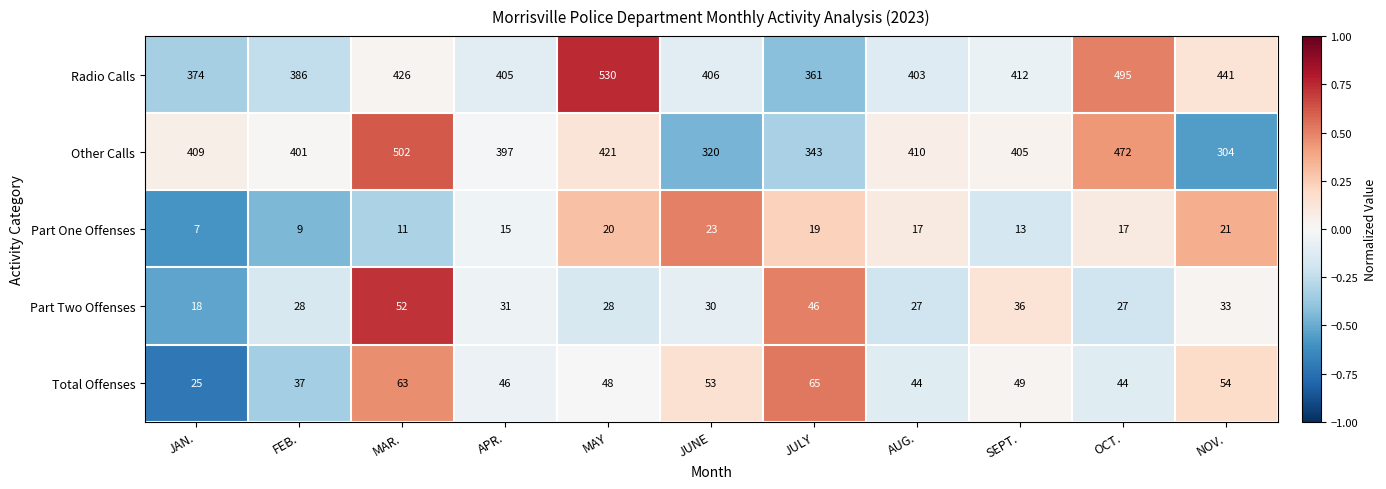

Count the number of categories in the chart.

11